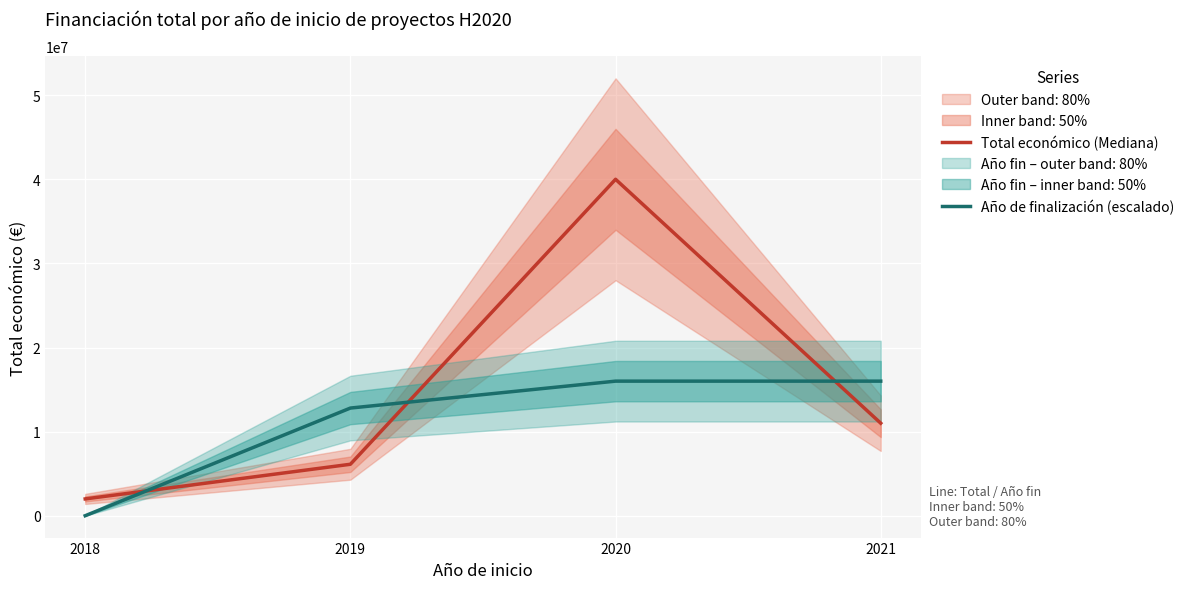

How many data points in Total económico (Mediana) are above 10998804?

1